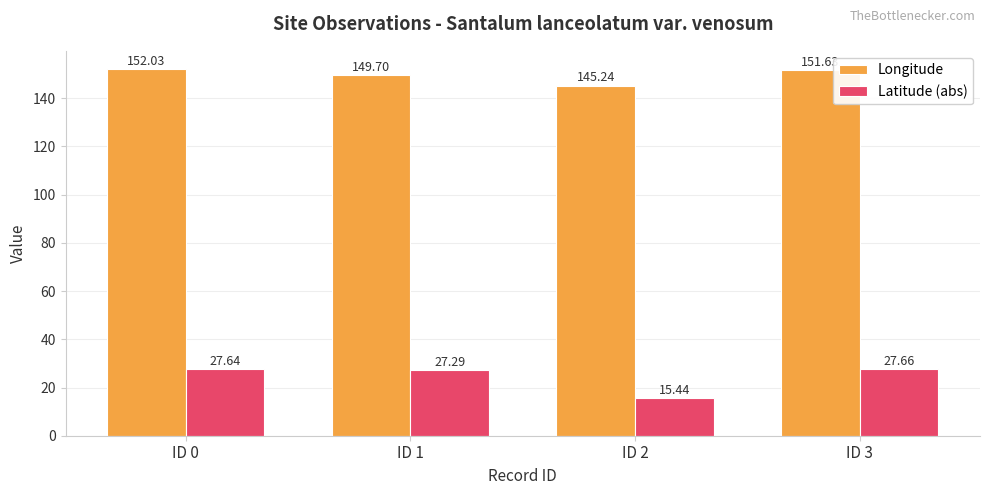

Which series has the largest total across all categories?

Longitude